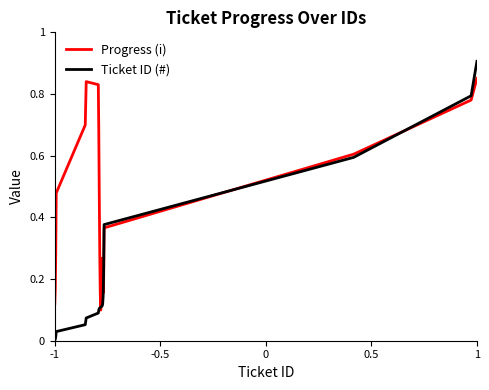

Rank the series by their maximum value, from highest to lowest.

Ticket ID (#), Progress (i)